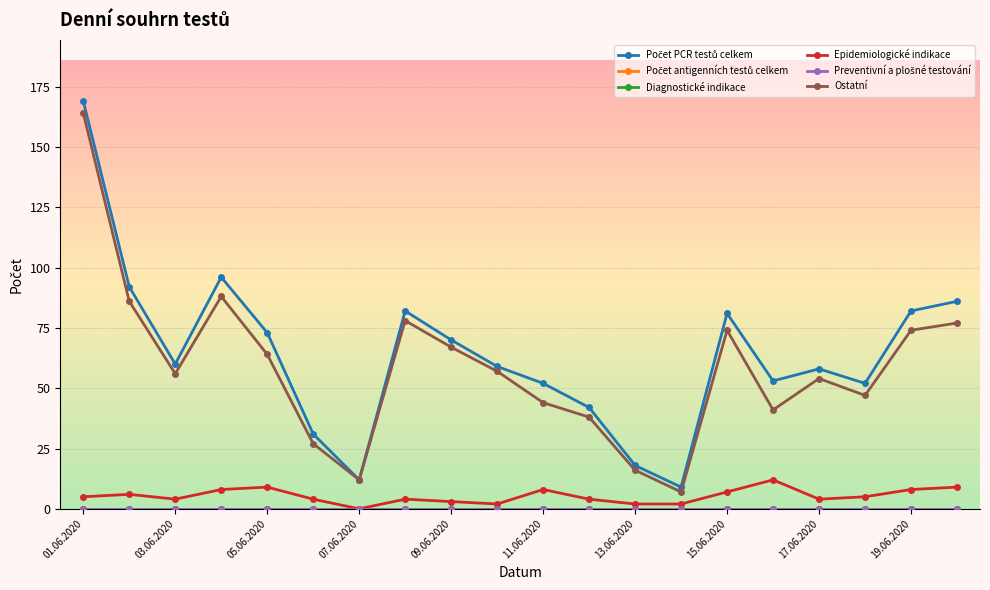

What is the average value of the Ostatní series?

59